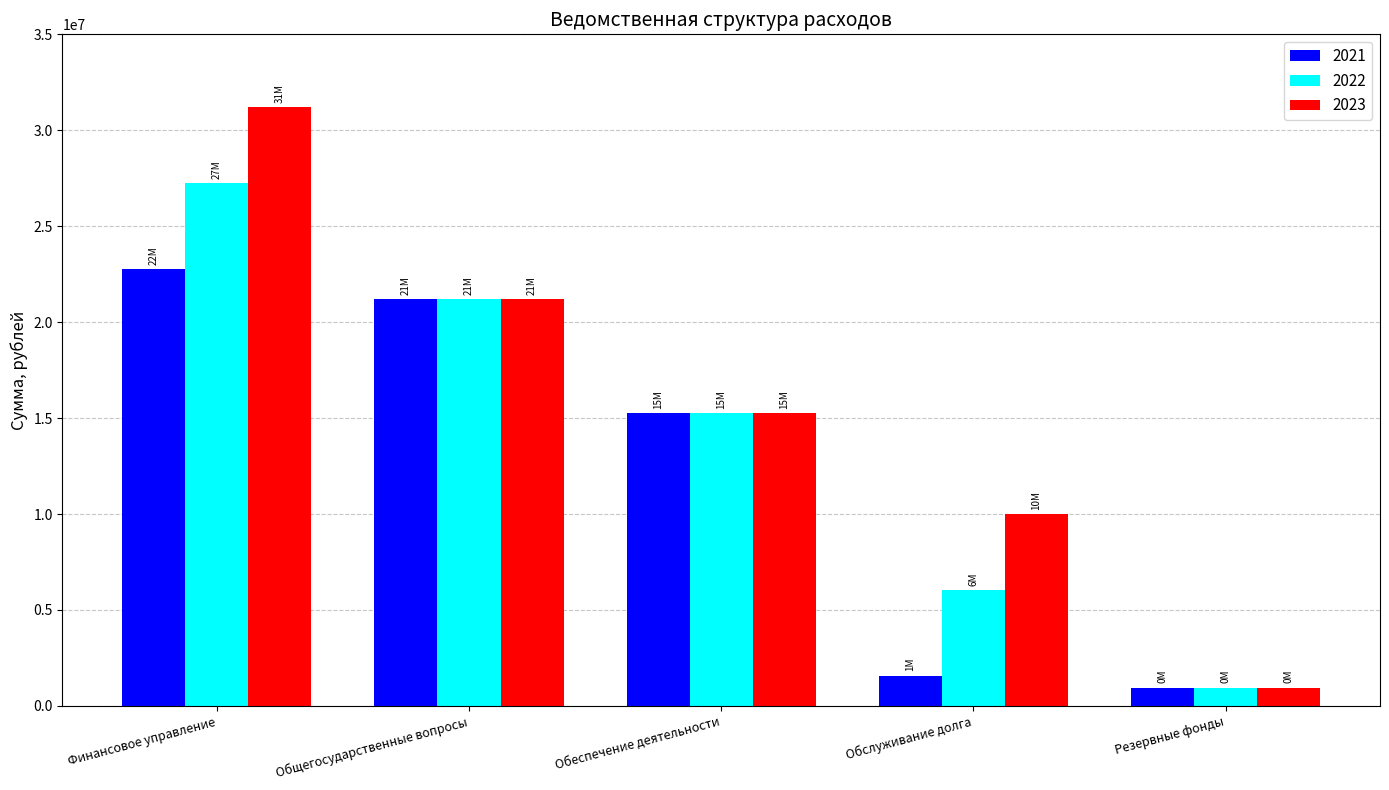

How many data points in 2022 are less than 15248700?

2